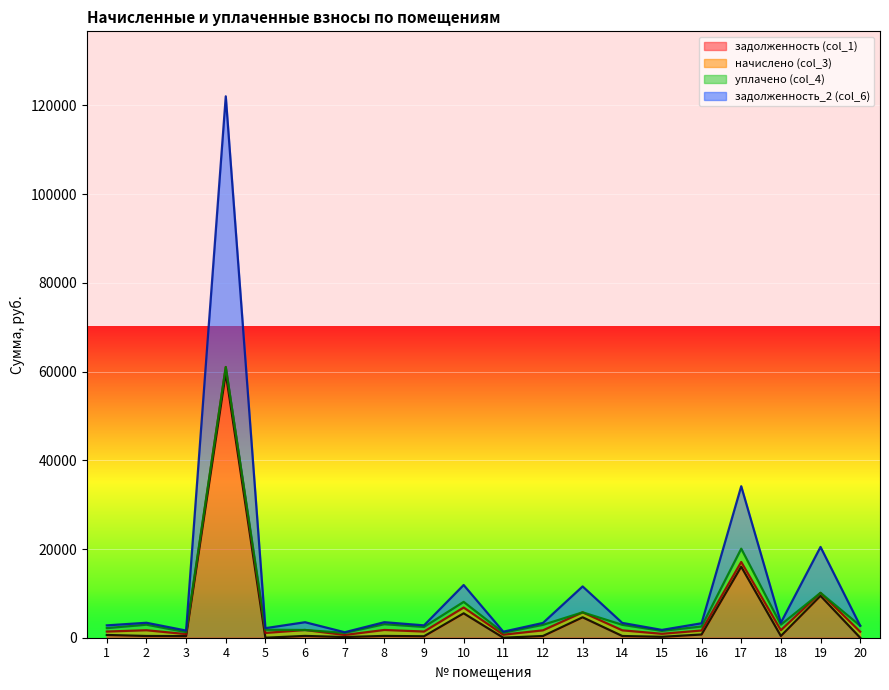

Which series has the largest range (max minus min)?

задолженность_2 (col_6)